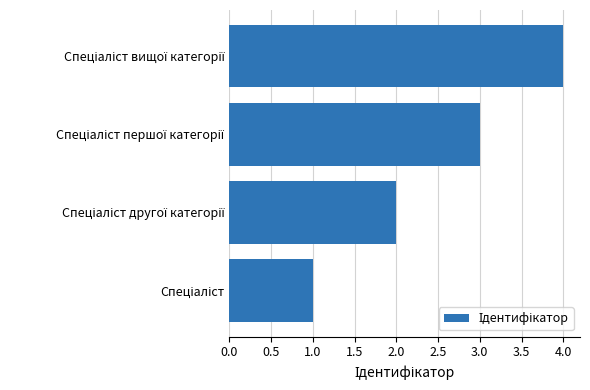

What is the smallest value displayed?

1